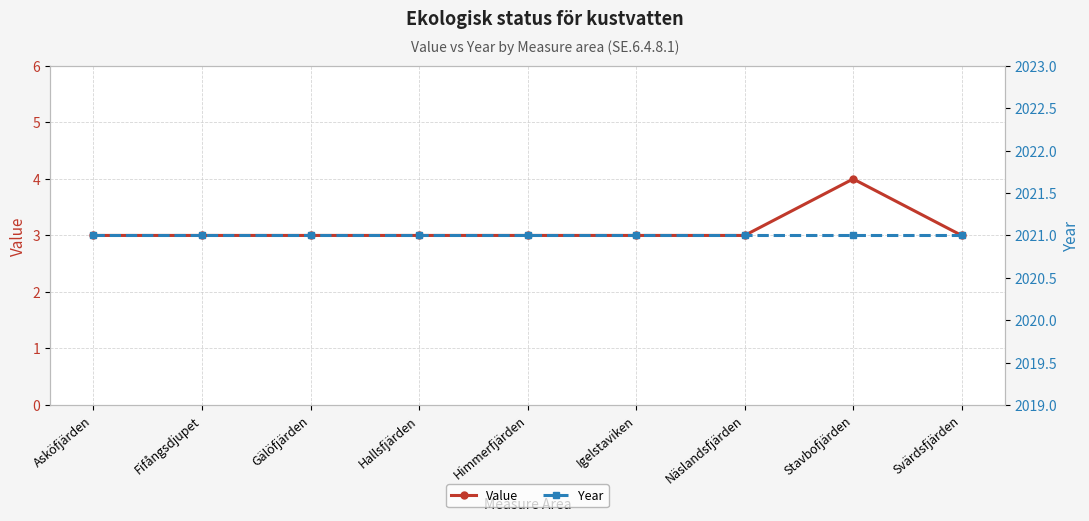

The Year series shows 2021 at Hallsfjärden. True or false?

True